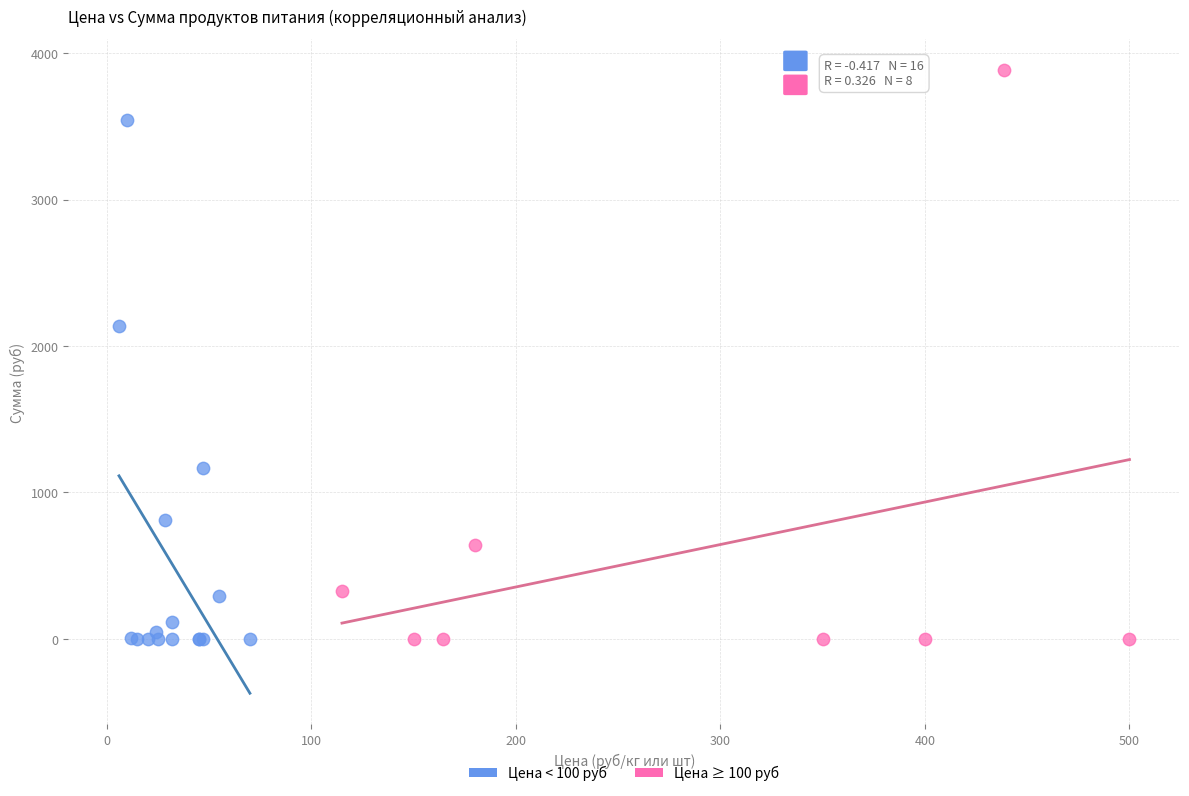

What are all the series names shown in the legend?

Цена < 100 руб, Цена ≥ 100 руб